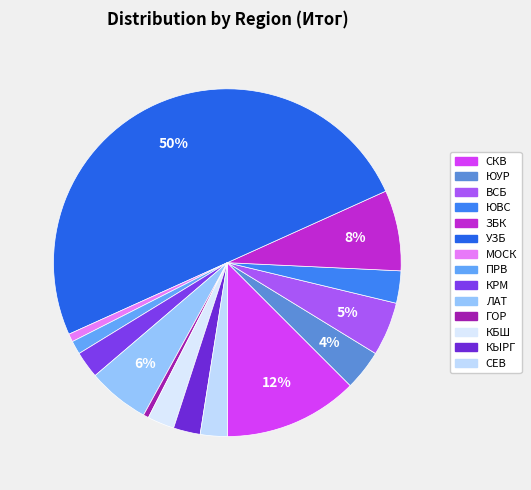

Count the number of slices in the pie.

14